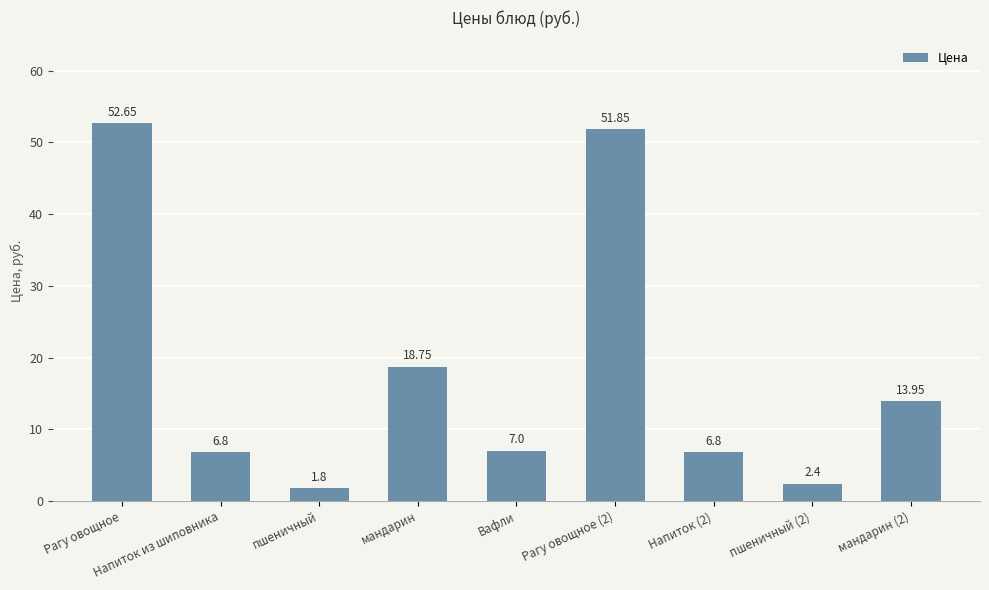

At which category does the chart reach its minimum across all series?

пшеничный